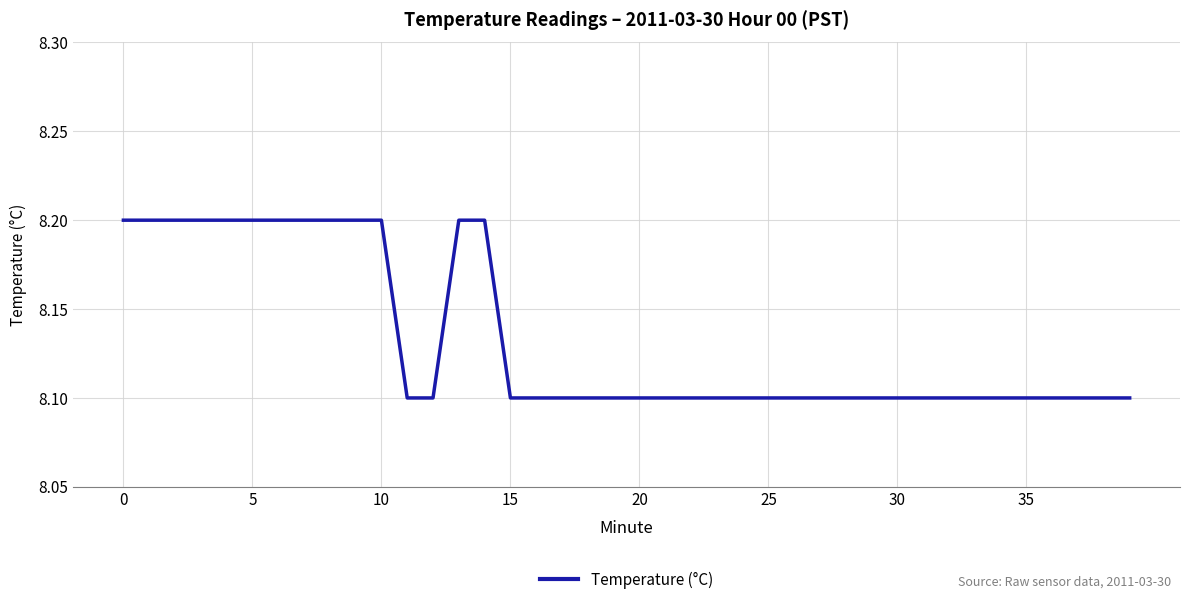

What is the average value?

8.1